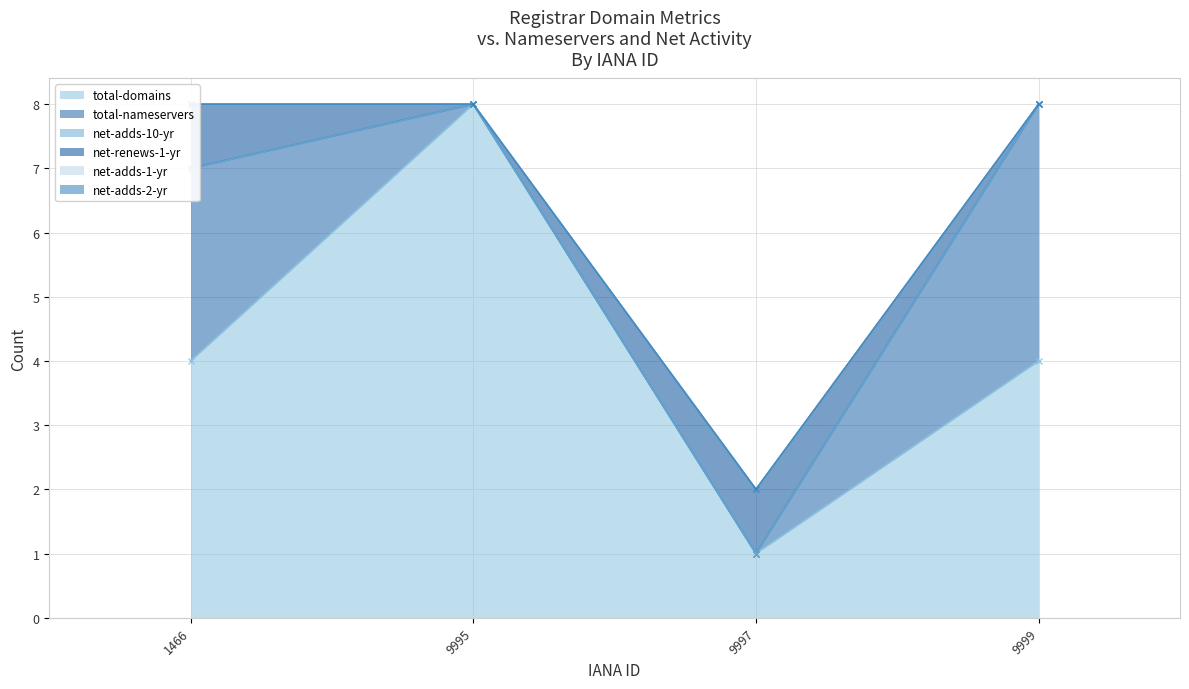

What is the difference between the highest and lowest values at 9999?

4